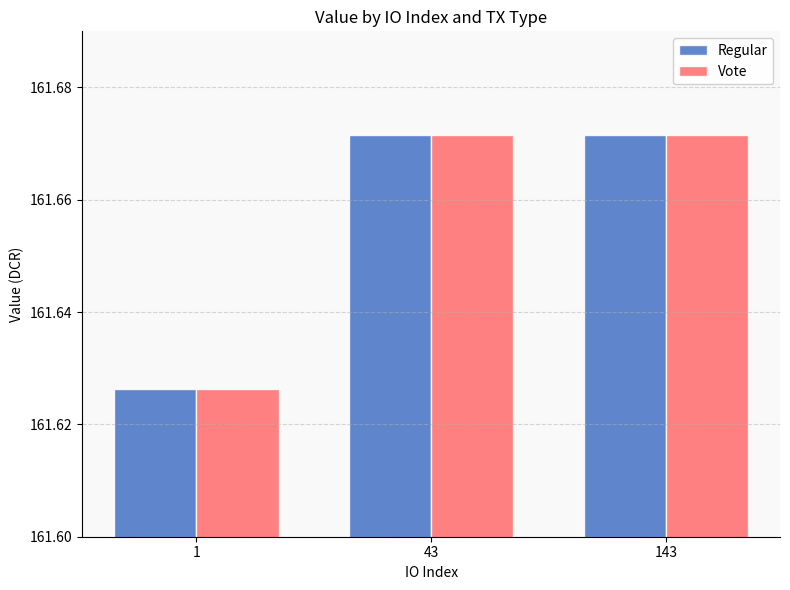

Count the Regular values in the range 161 to 162.

3